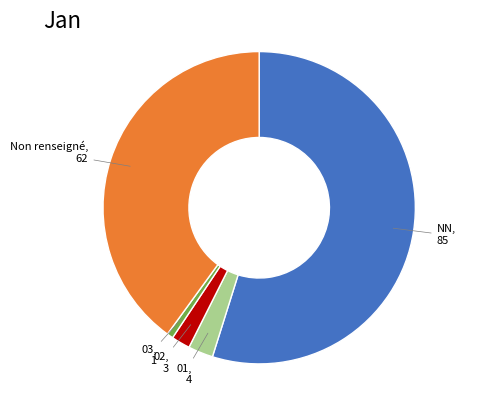

Does any single category account for the majority?

Yes